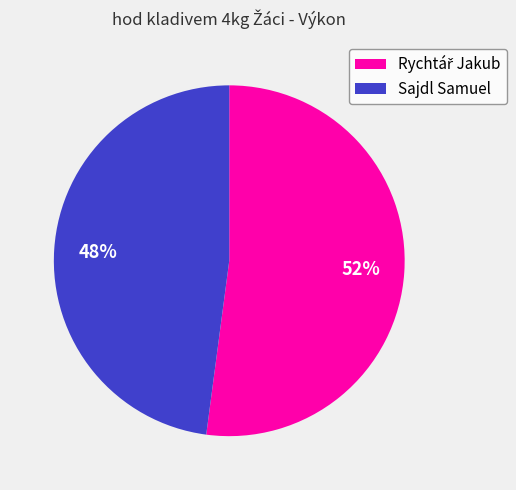

Count the number of slices in the pie.

2